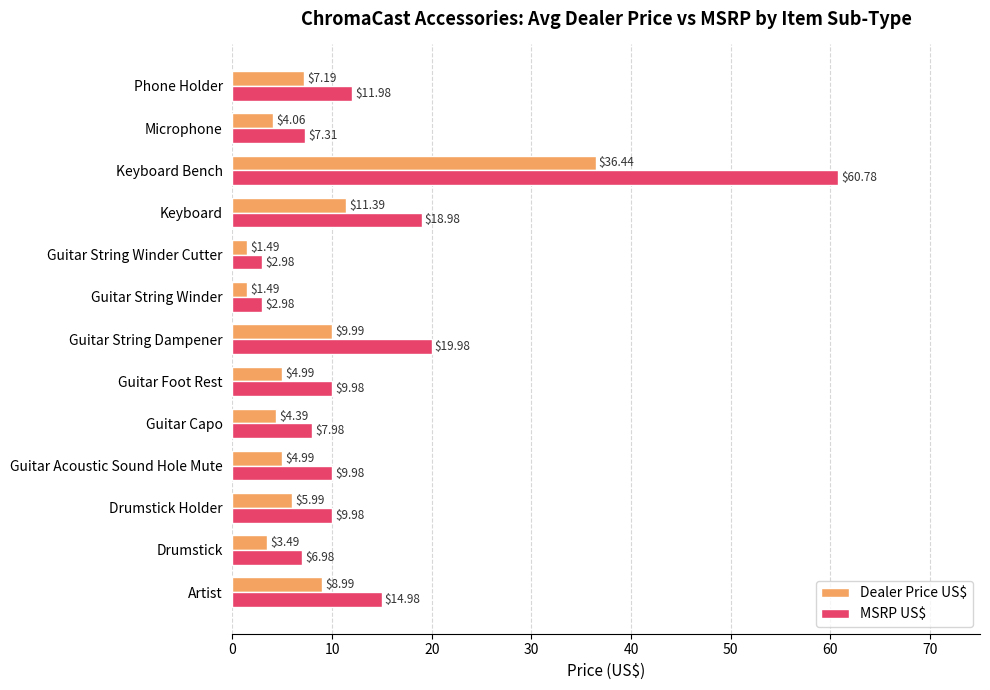

How many data points does each series have?

13